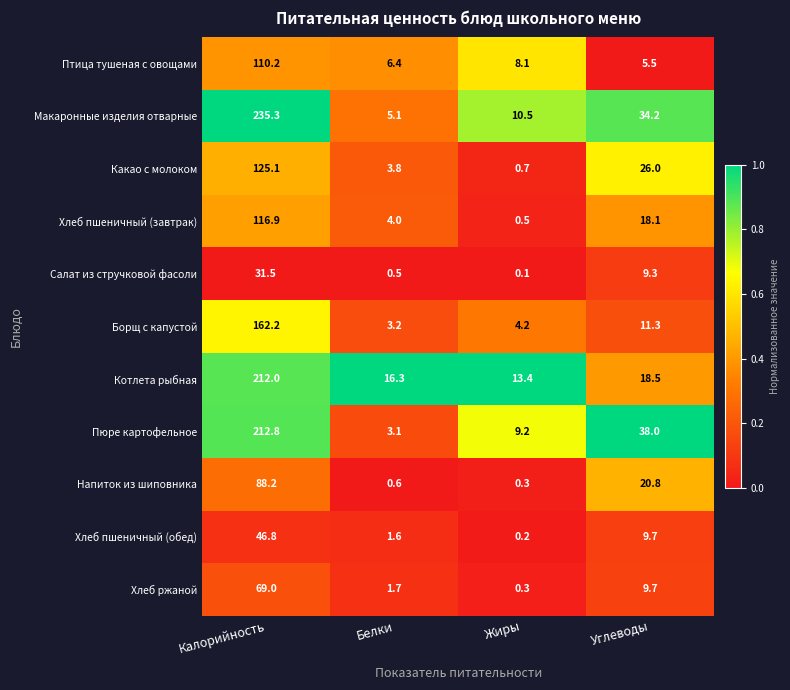

True or false: Хлеб пшеничный (обед) has a value of 1.6 at Белки.

True